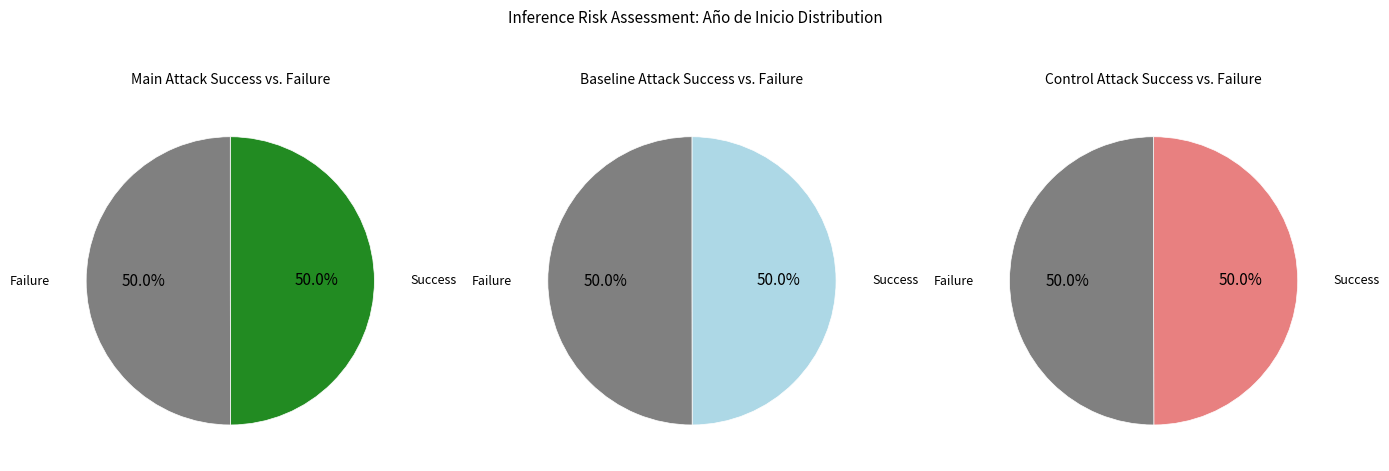

Is it true that EXPORTGEN is 59% of the pie?

False